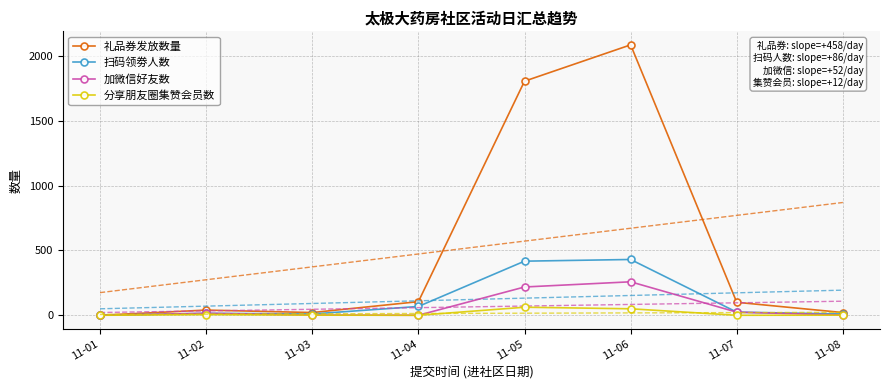

Which category has the highest value across all series?

11-06